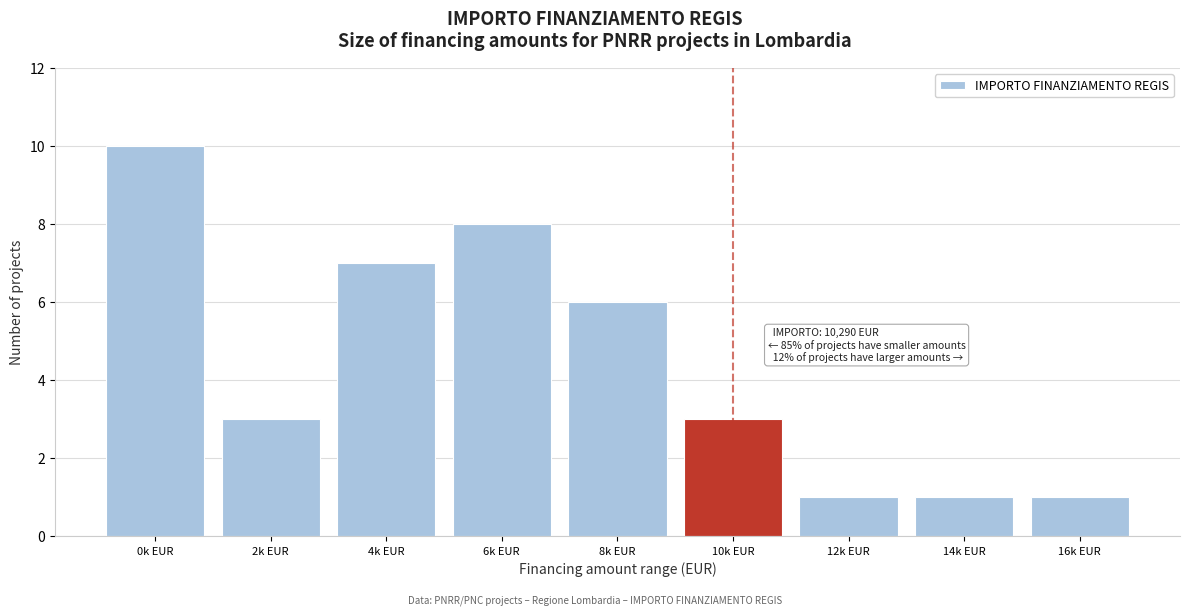

Reading left to right, what are all the values shown in this chart?

0k EUR=10	2k EUR=3	4k EUR=7	6k EUR=8	8k EUR=6	10k EUR=3	12k EUR=1	14k EUR=1	16k EUR=1